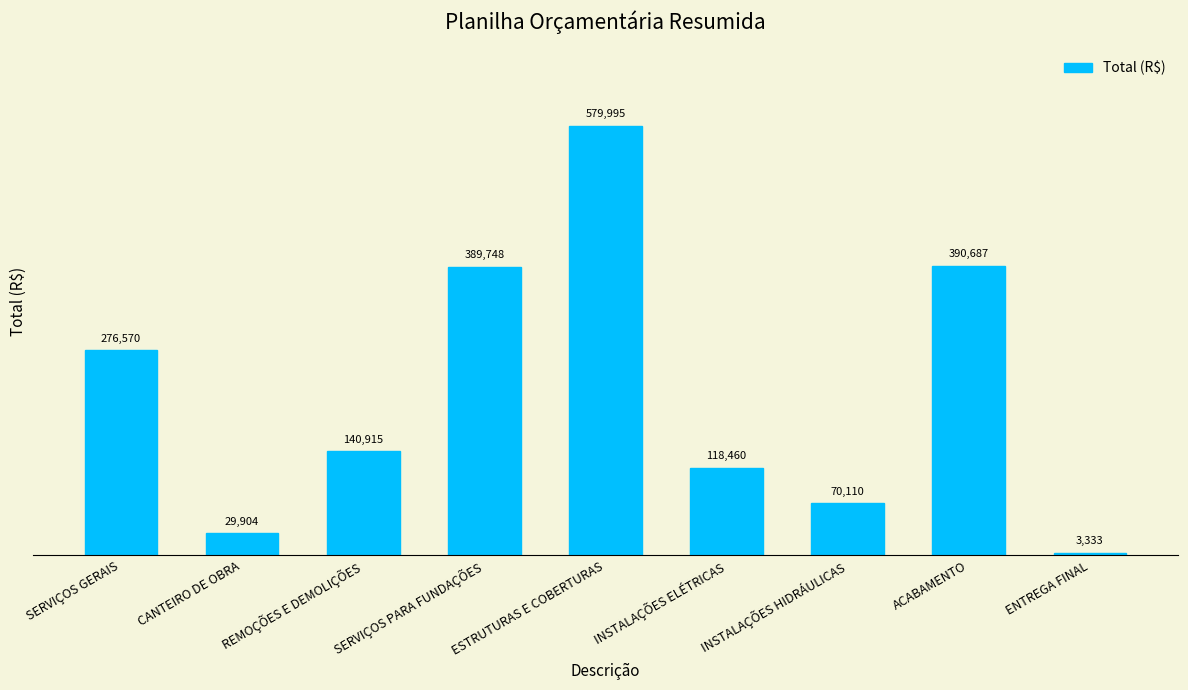

Is it true that the value at INSTALAÇÕES ELÉTRICAS is 118460.0?

True